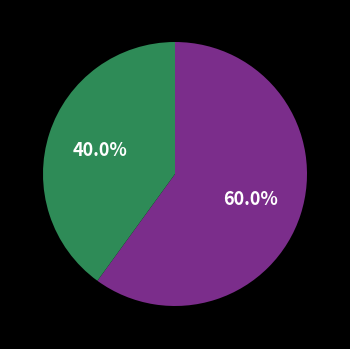

Is there a majority slice in this chart?

Yes